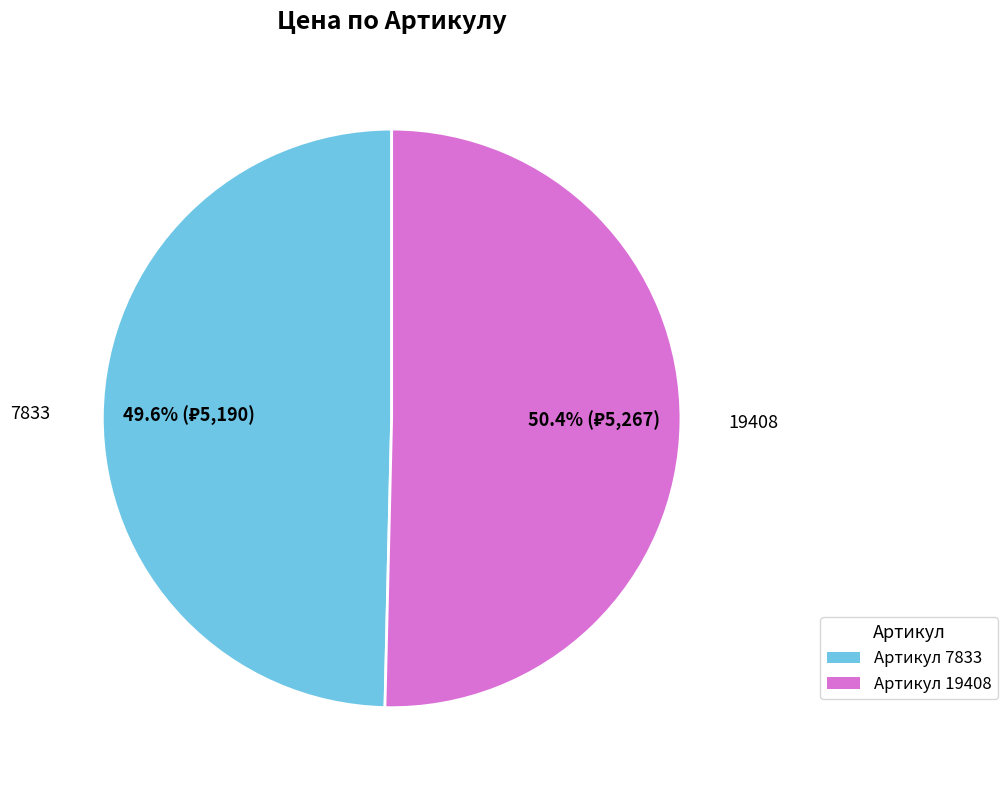

Is the sum of Артикул 7833 and Артикул 19408 greater than half?

Yes